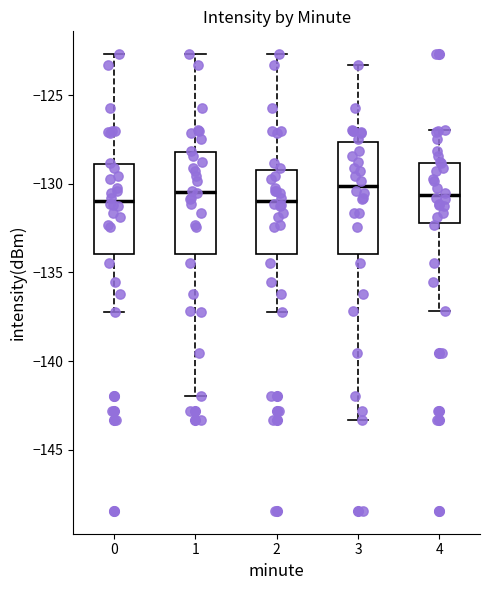

Reading left to right, read every box against the y-axis: the position of its median line, the range the box covers, and the ends of its whiskers. The values are not printed on the chart, so give them approximately, as read against the axis.

0: median -131.0, box -134.0 to -129.0, whiskers -137.0 to -122.5
1: median -130.5, box -134.0 to -128.0, whiskers -142.0 to -122.5
2: median -131.0, box -134.0 to -129.0, whiskers -137.0 to -122.5
3: median -130.0, box -134.0 to -127.5, whiskers -143.5 to -123.5
4: median -130.5, box -132.0 to -129.0, whiskers -137.0 to -127.0